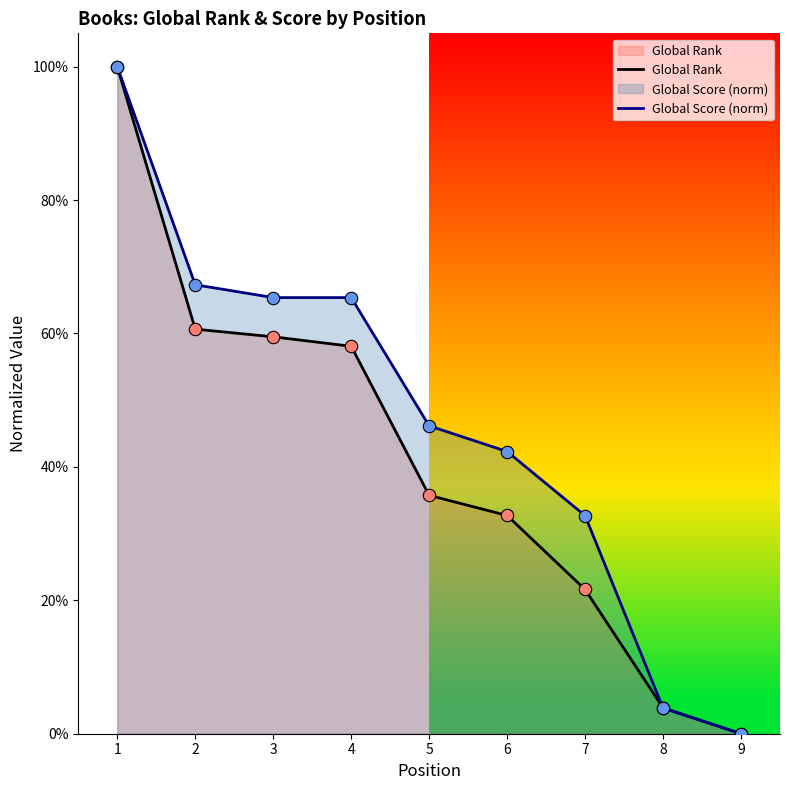

At which category is the sum across all series the highest?

1